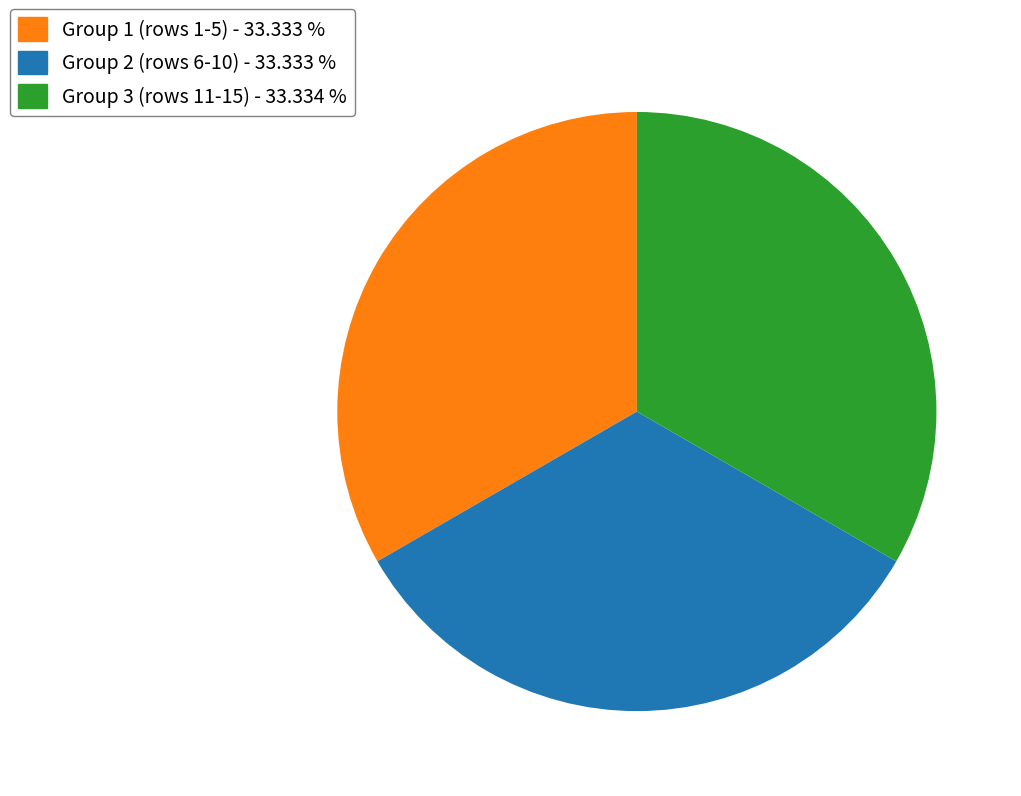

Is there a majority slice in this chart?

No